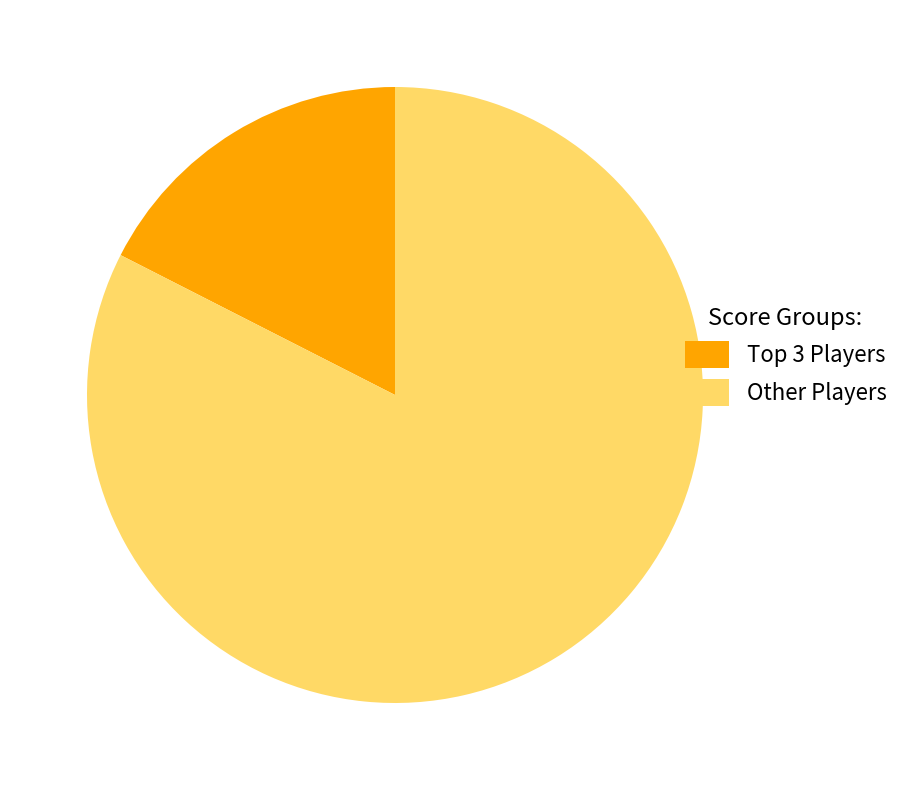

The Other Players slice represents 68% of the pie. True or false?

False